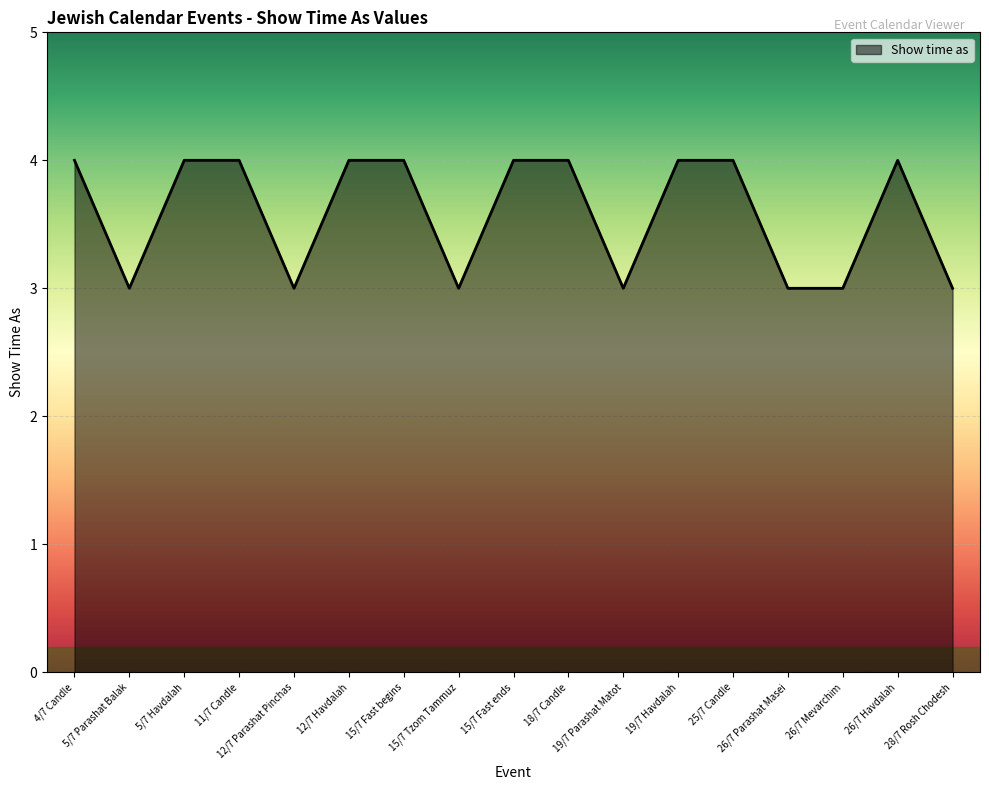

What is the maximum value shown in the chart?

4